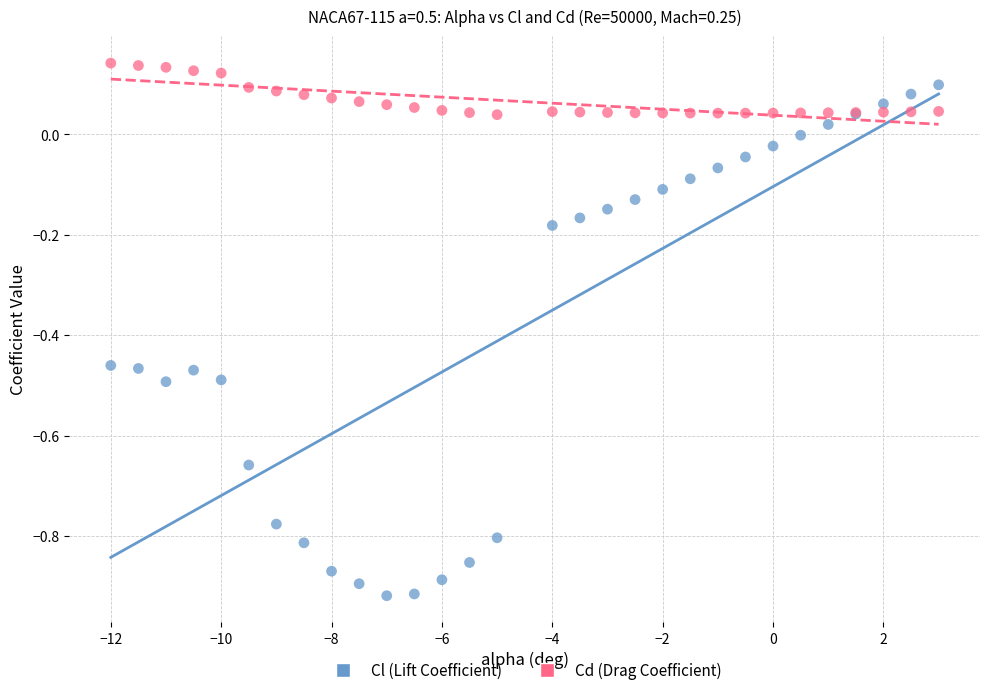

Which series has the largest Y range (max minus min)?

Cl (Lift Coefficient)